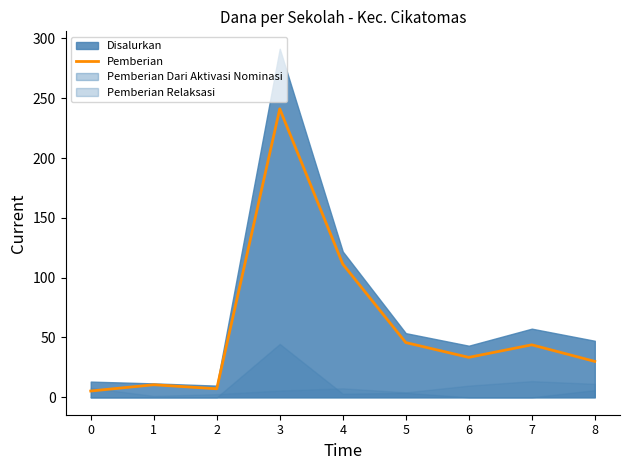

What is the sum of all values?

528.4